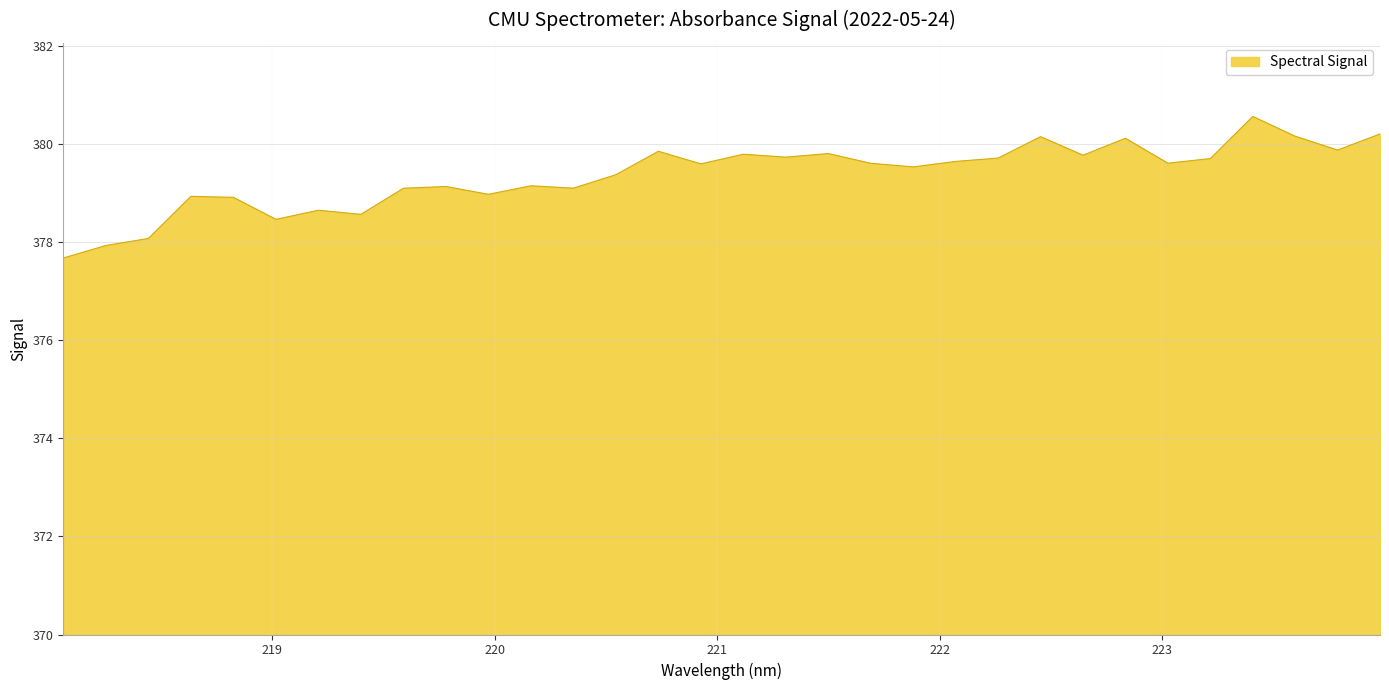

What is the greatest value displayed?

380.6